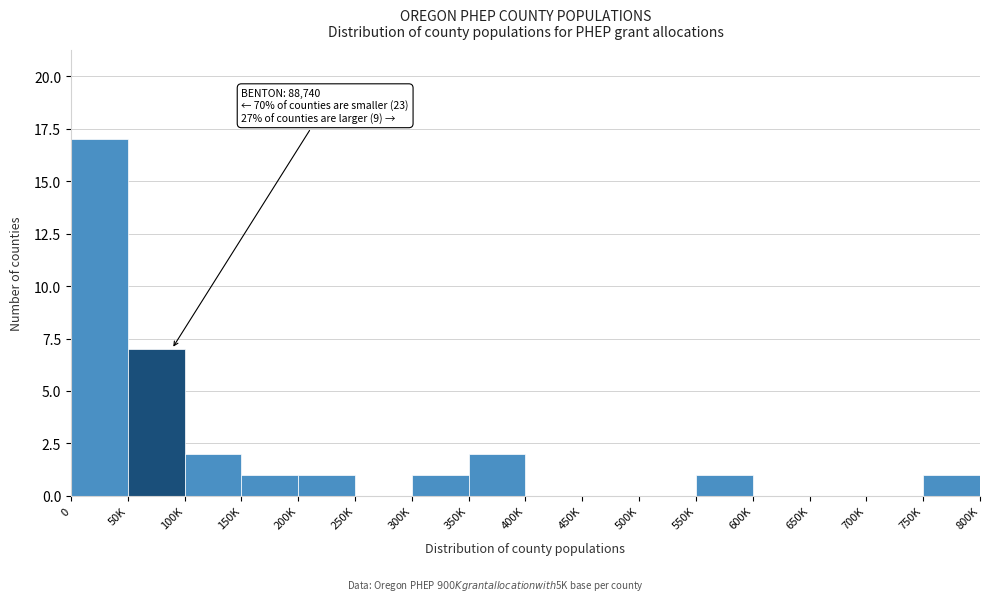

Reading left to right, what are all the values shown in this chart?

0=17	50K=7	100K=2	150K=1	200K=1	250K=0	300K=1	350K=2	400K=0	450K=0	500K=0	550K=1	600K=0	650K=0	700K=0	750K=1